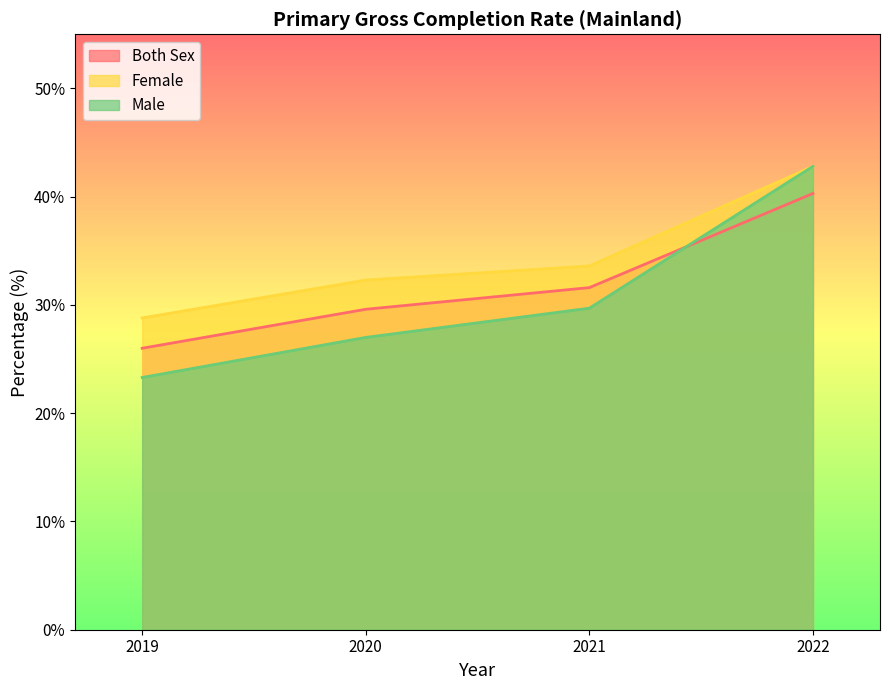

What is the maximum value for Both Sex?

40.3